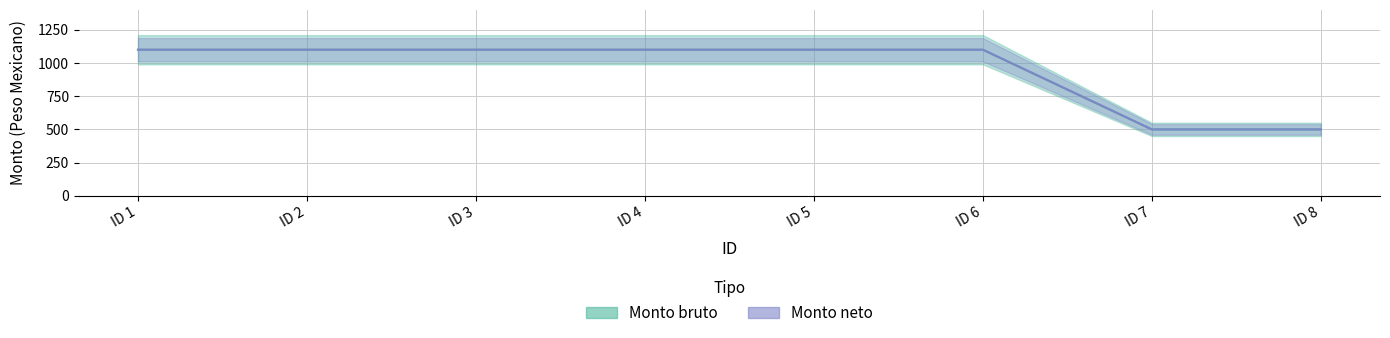

Is it true that Monto bruto equals 1100 at ID 3?

True